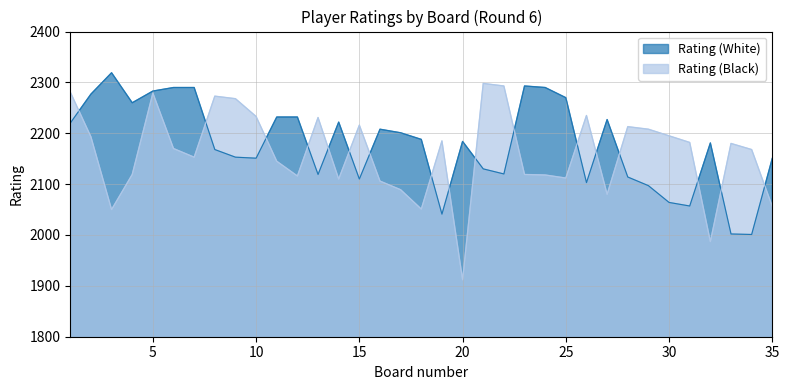

What is the lowest value of the Rating (White) series?

2001